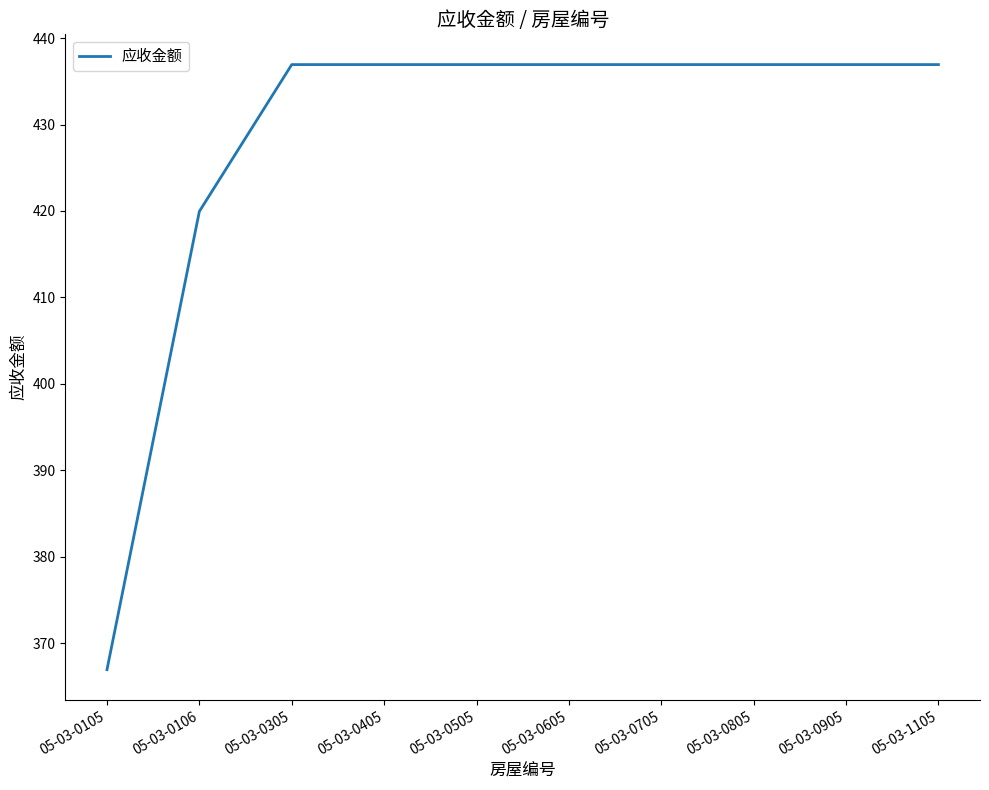

Approximately how many times larger is the value at 05-03-0505 compared to 05-03-0805?

1.0